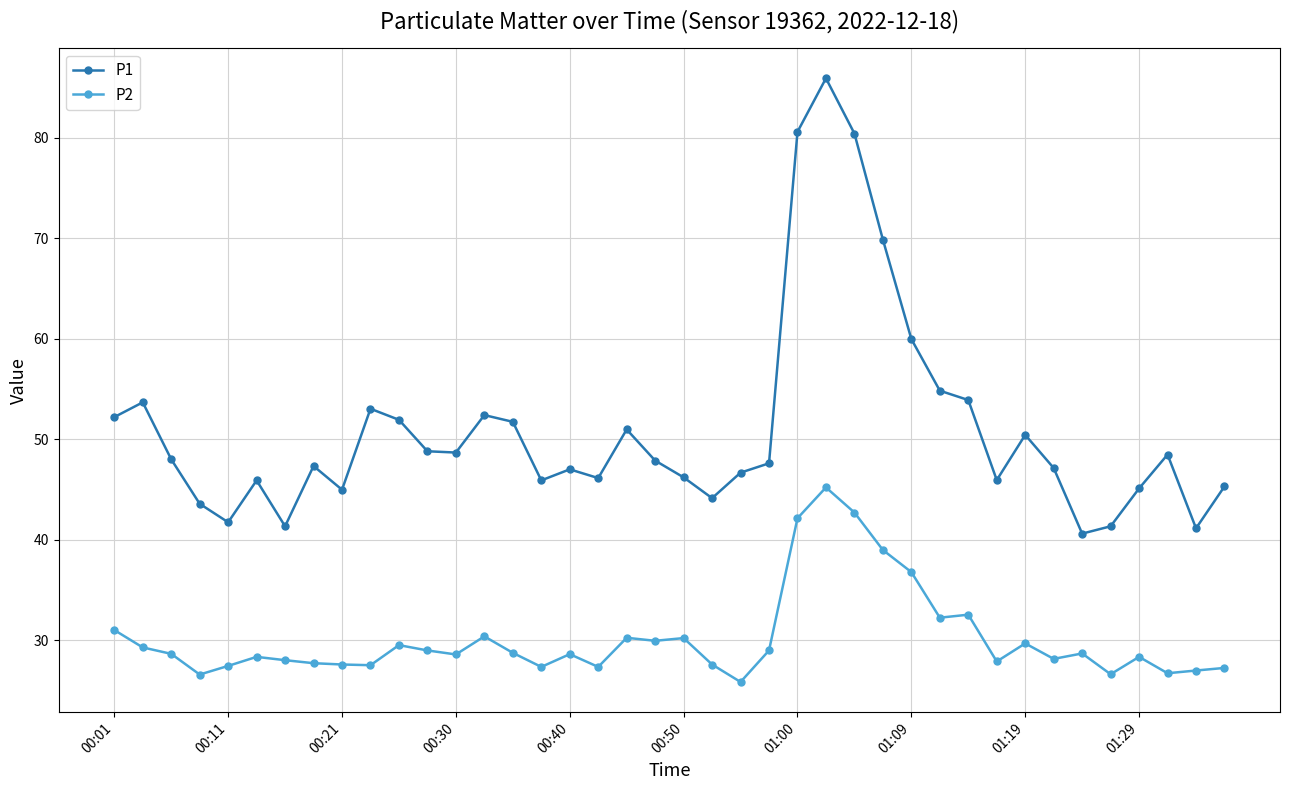

What is the difference between the maximum and minimum values in the P1 series?

45.3